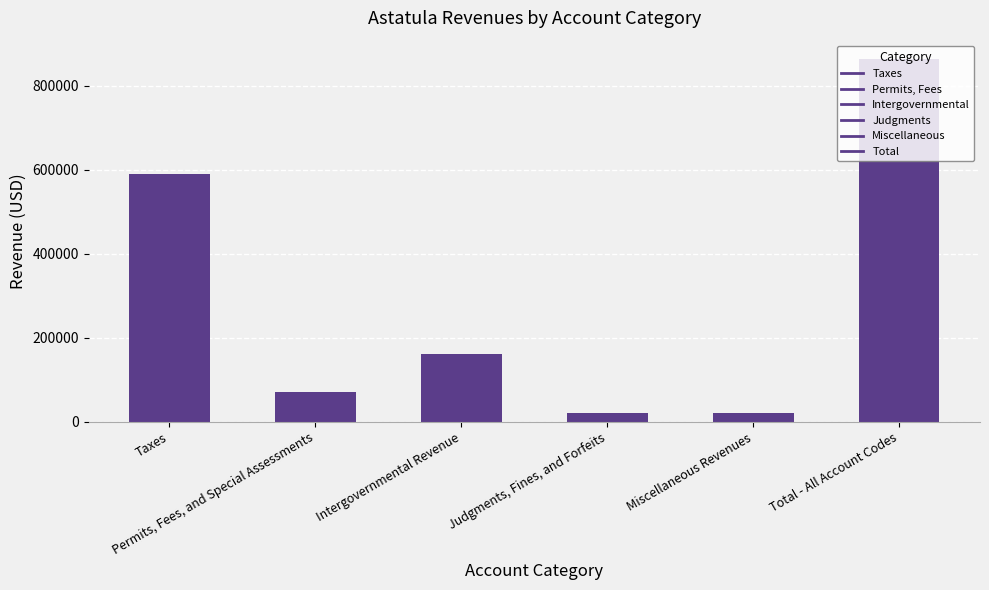

Between Judgments, Fines, and Forfeits and Taxes, which is larger?

Taxes